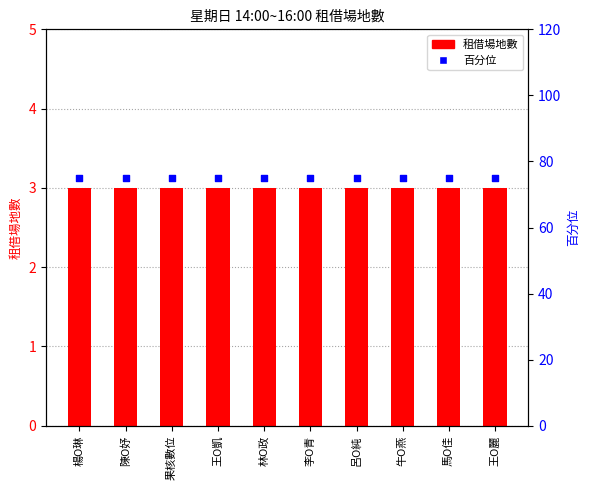

Which series has the largest total across all categories?

百分位